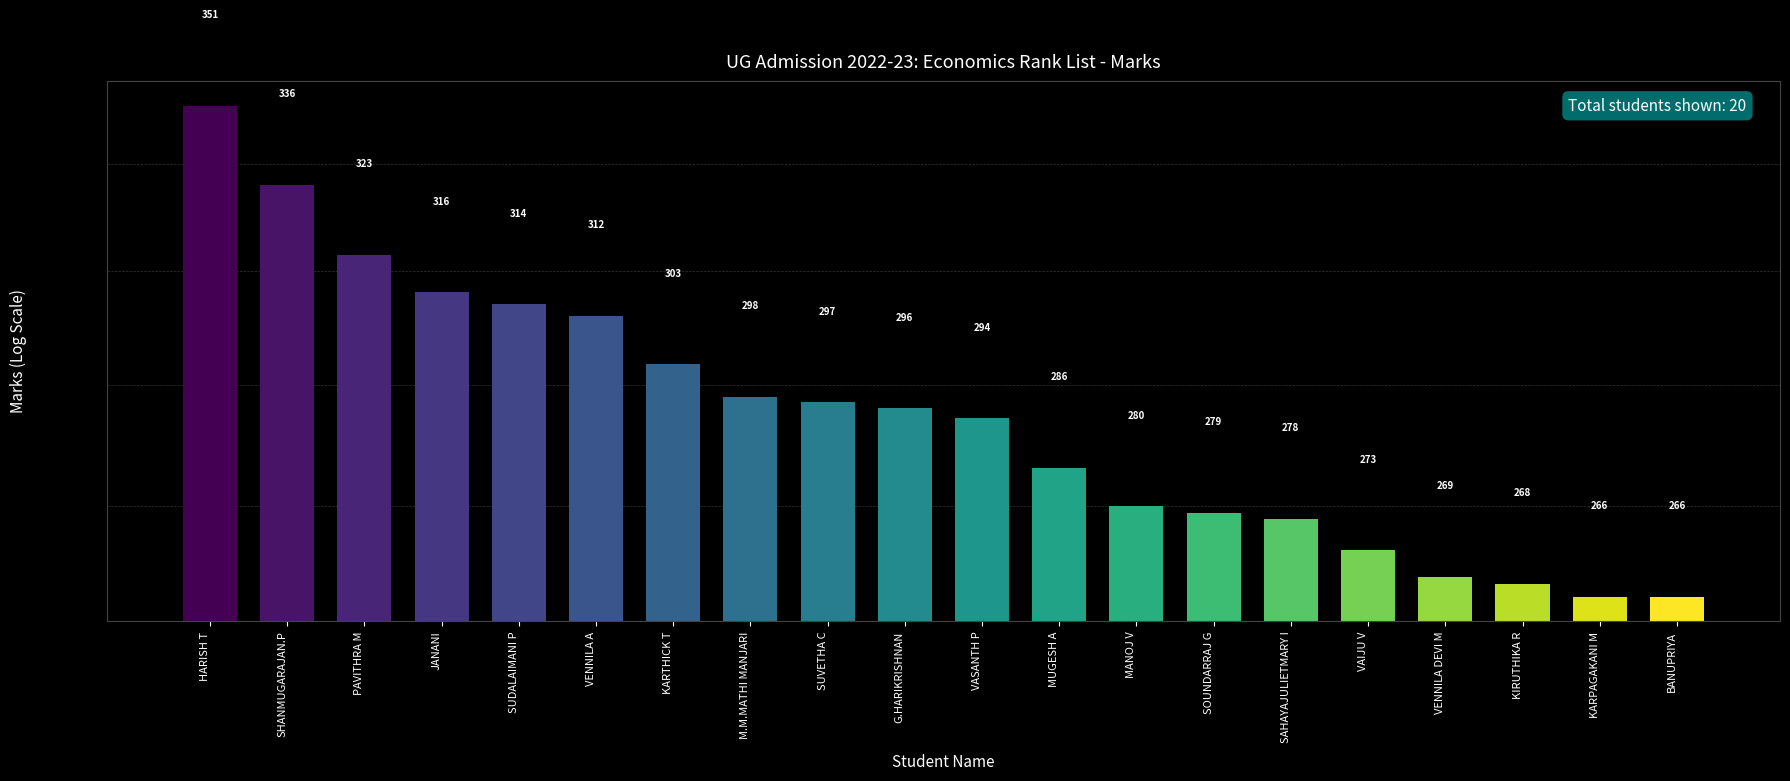

Which label corresponds to the smallest value in the chart?

KARPAGAKANI M